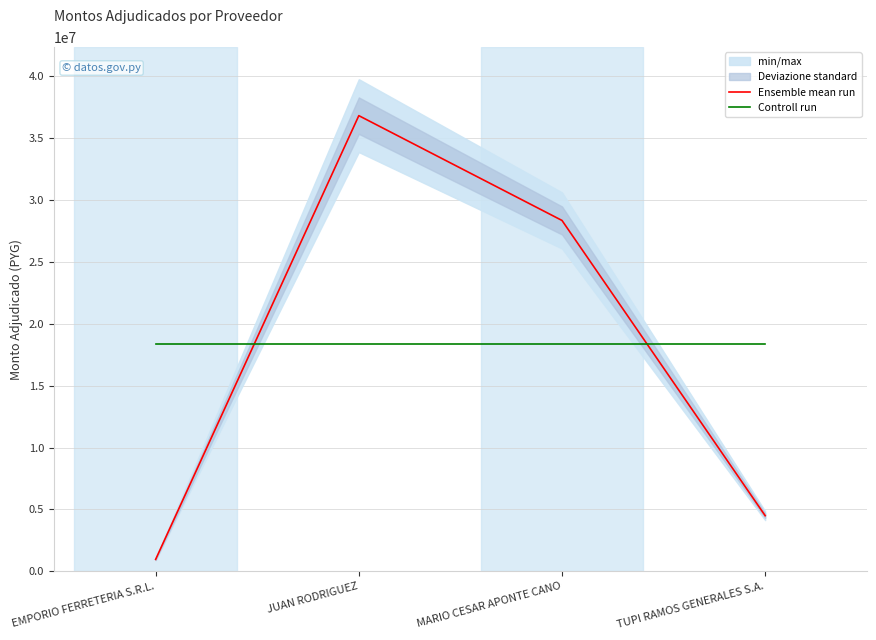

What is the difference between the highest and lowest values at EMPORIO FERRETERIA S.R.L.?

17430580